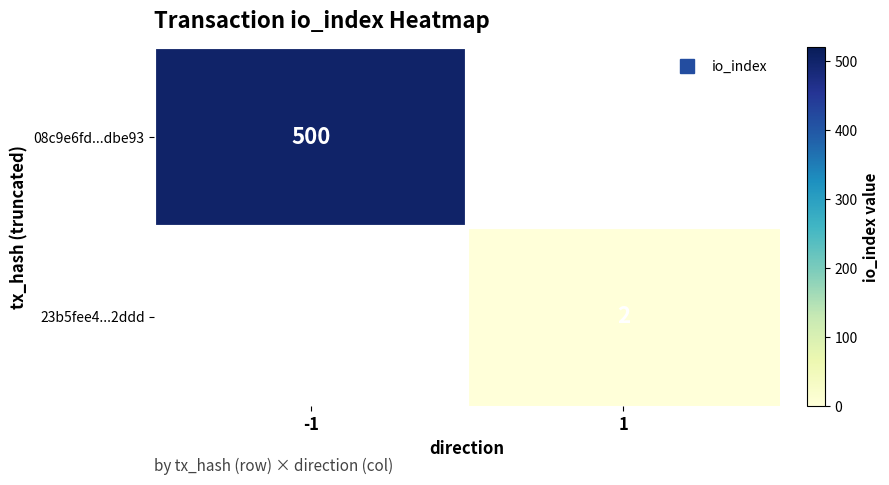

Rank the series at -1 from lowest to highest value.

23b5fee4...2ddd, 08c9e6fd...dbe93